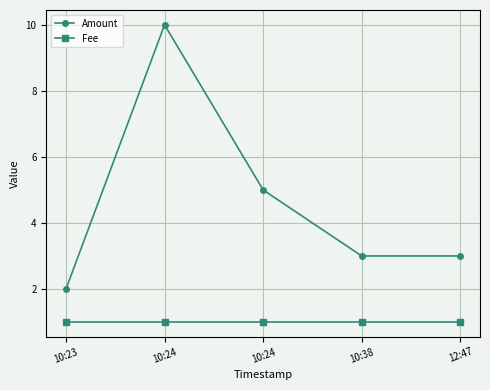

Rank the series by their maximum value, from lowest to highest.

Fee, Amount